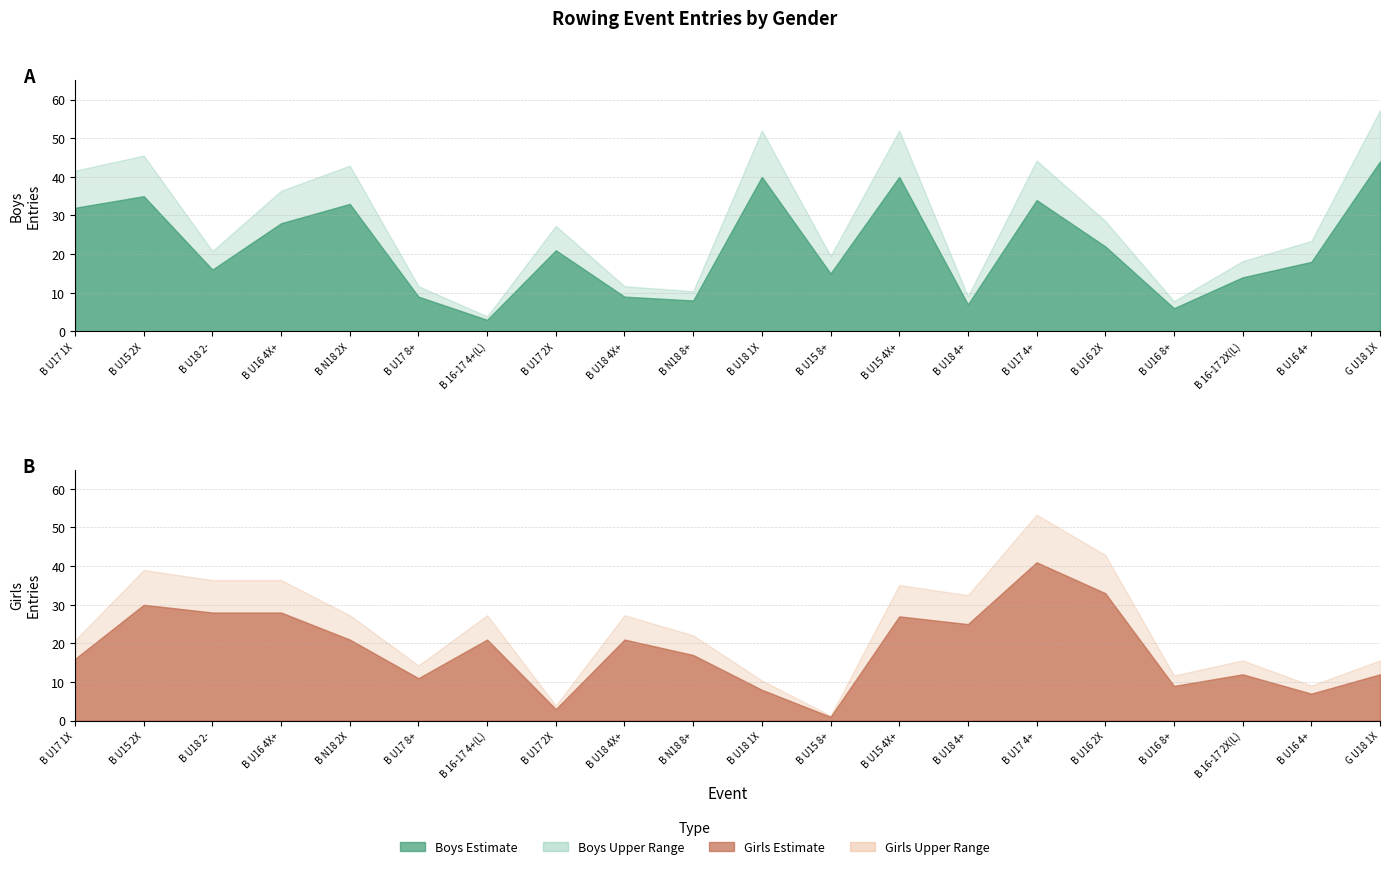

What is the label of the 17th point from the left?

B U16 8+